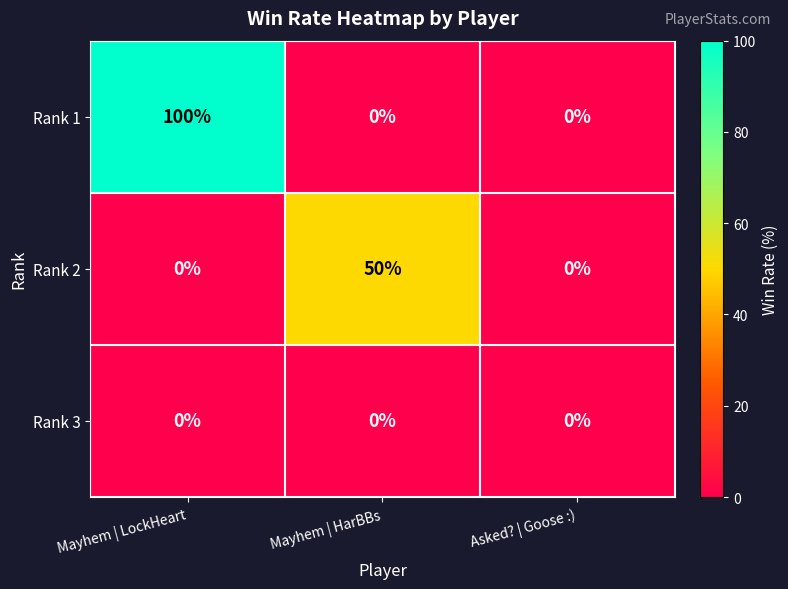

Rank the series by their maximum value, from highest to lowest.

Rank 1, Rank 2, Rank 3